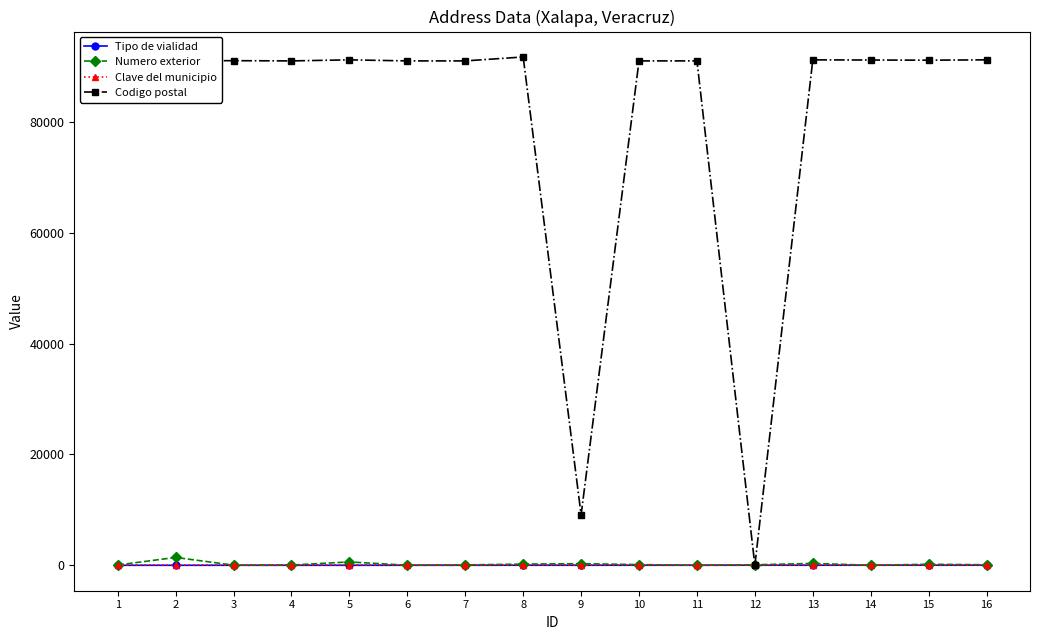

How many categories are shown in the chart?

16